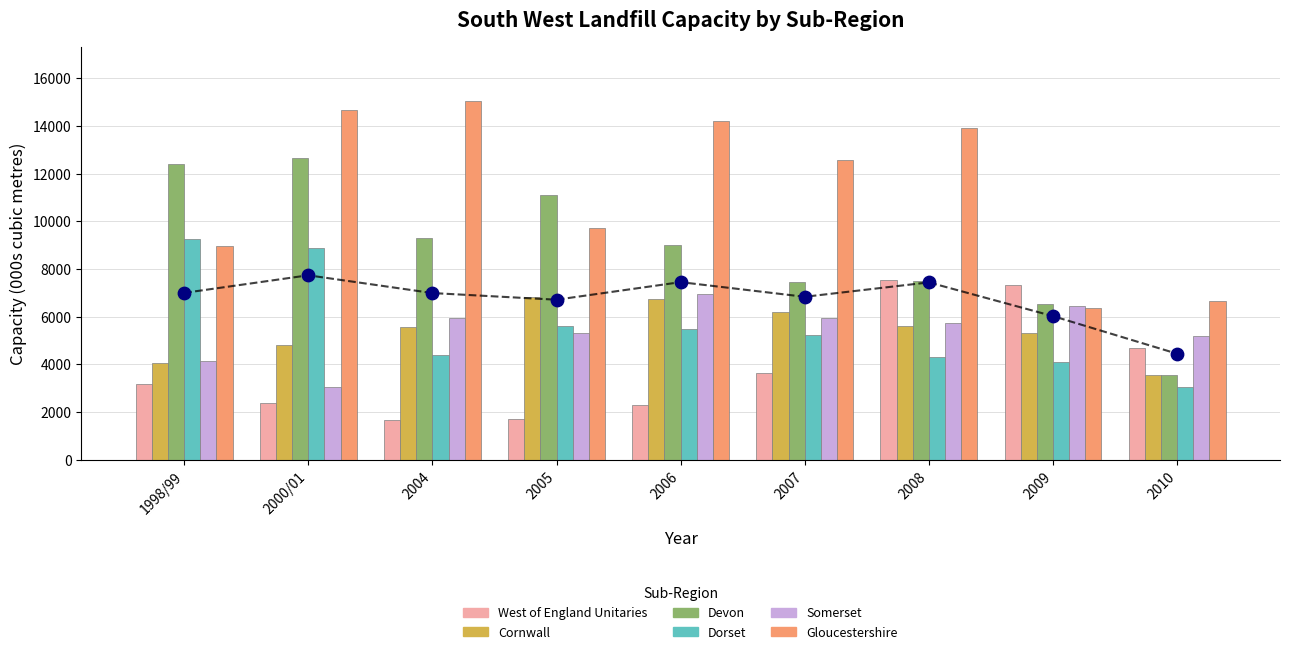

What are all the series names shown in the legend?

West of England Unitaries, Cornwall, Devon, Dorset, Somerset, Gloucestershire